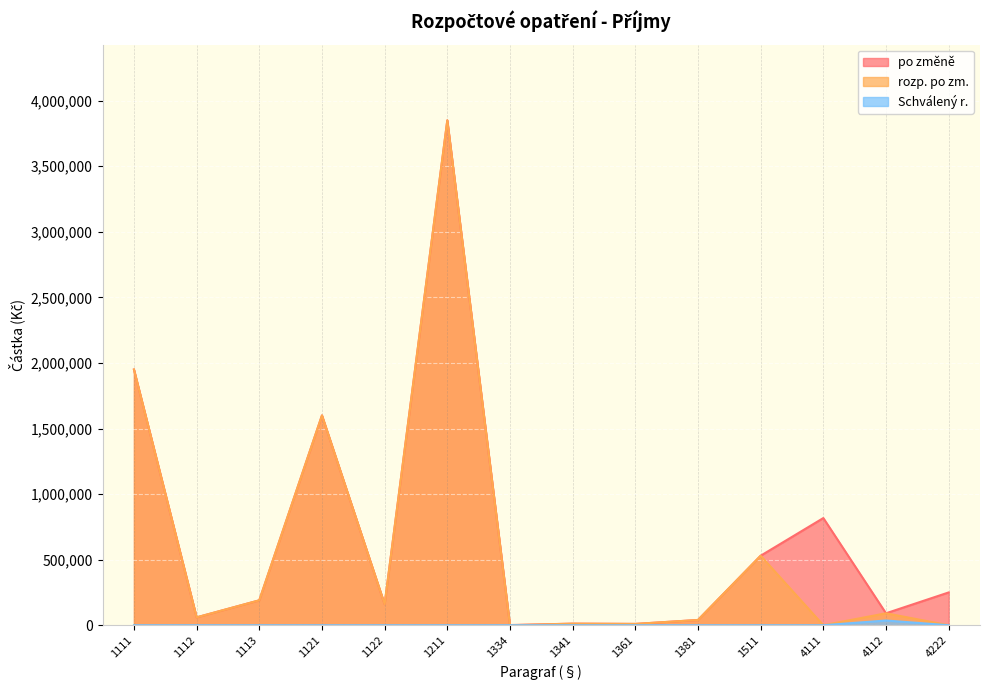

How many data points in rozp. po zm. are above 91000?

6